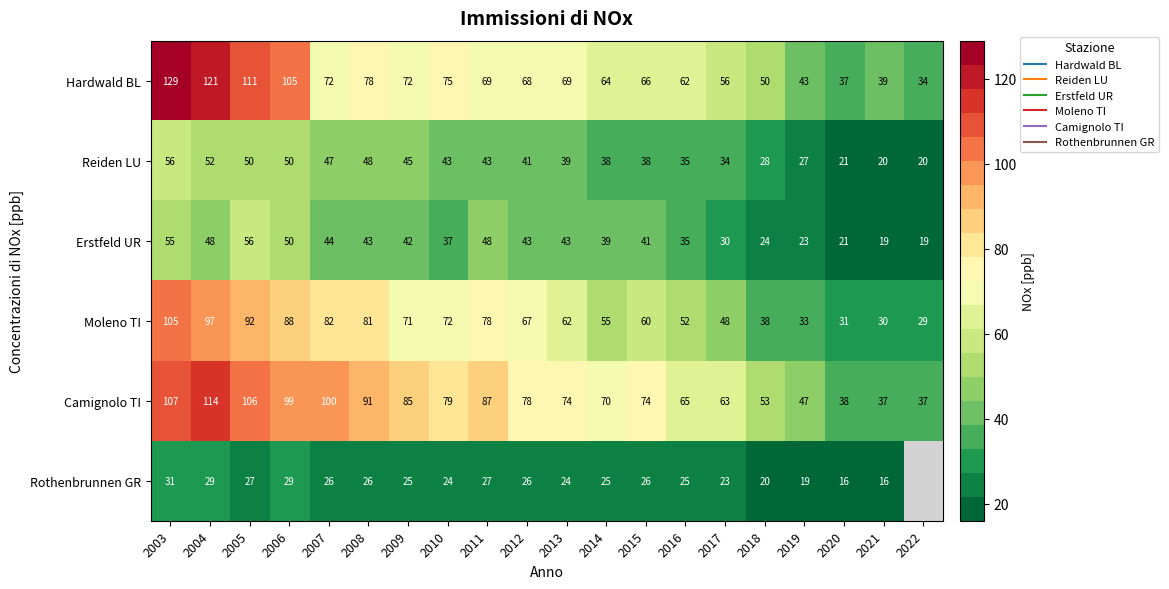

What is the maximum value for Rothenbrunnen GR?

31.0